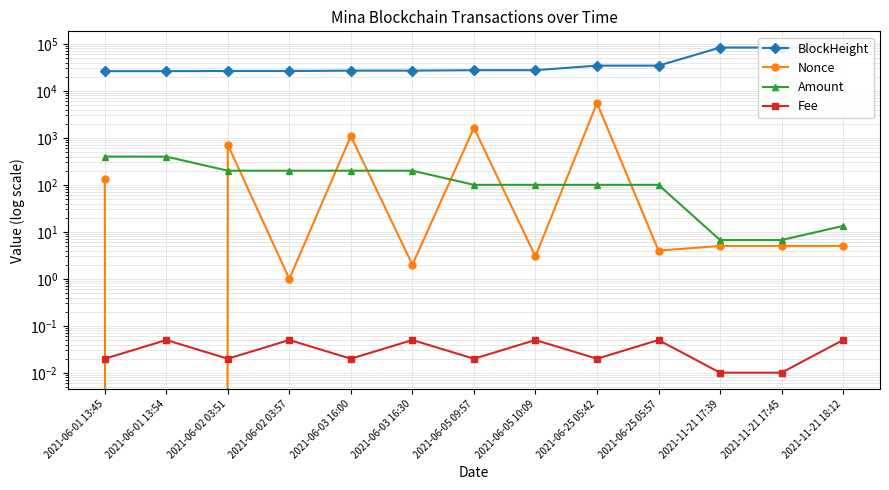

In Amount, how many points are higher than both neighbors (excluding endpoints)?

2